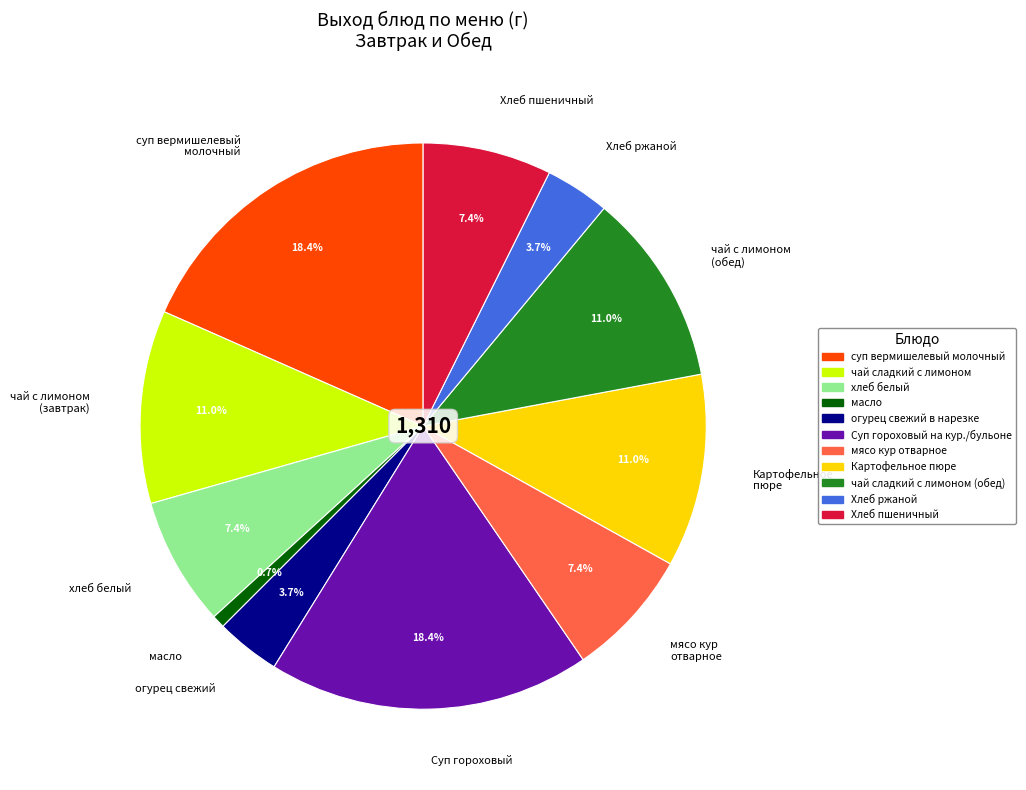

Is the sum of Картофельное пюре and мясо кур отварное greater than half?

No